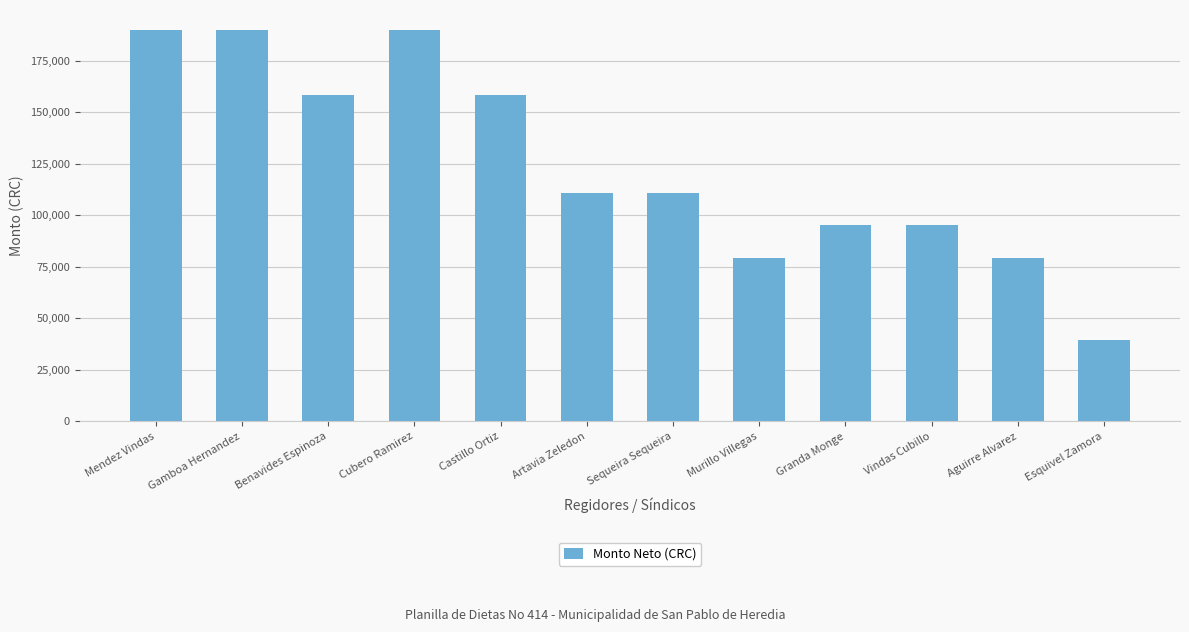

Count the number of data series in this chart.

1